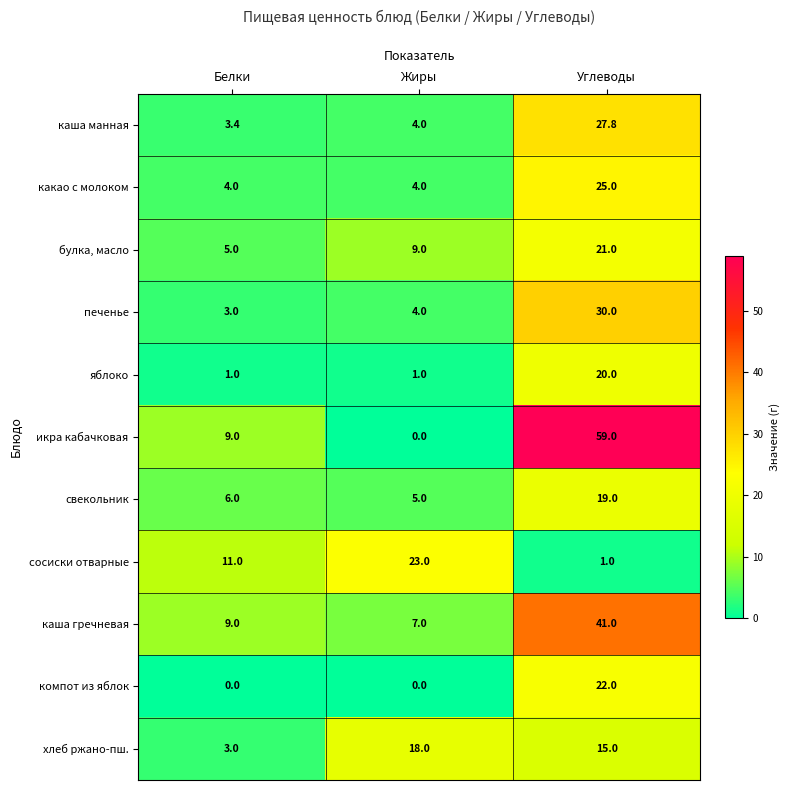

At which category is the sum across all series the highest?

Углеводы